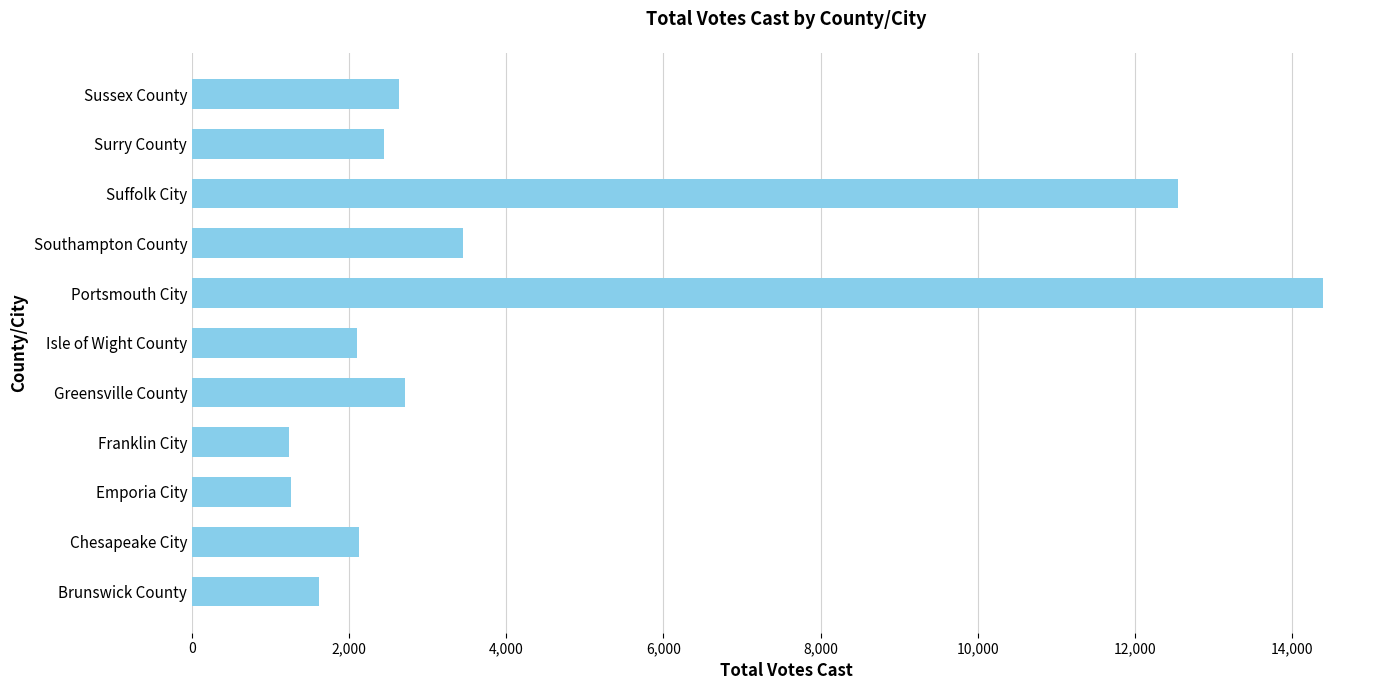

What is the difference between the maximum and minimum values?

13170